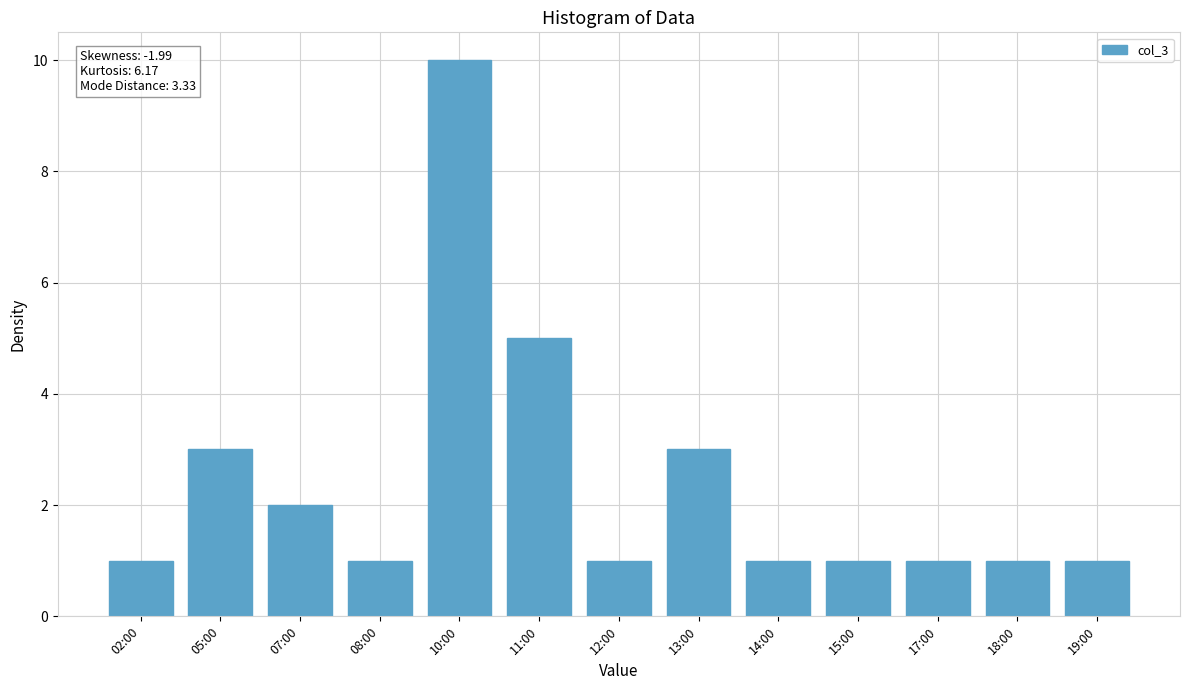

What is the difference between the maximum and minimum values?

9